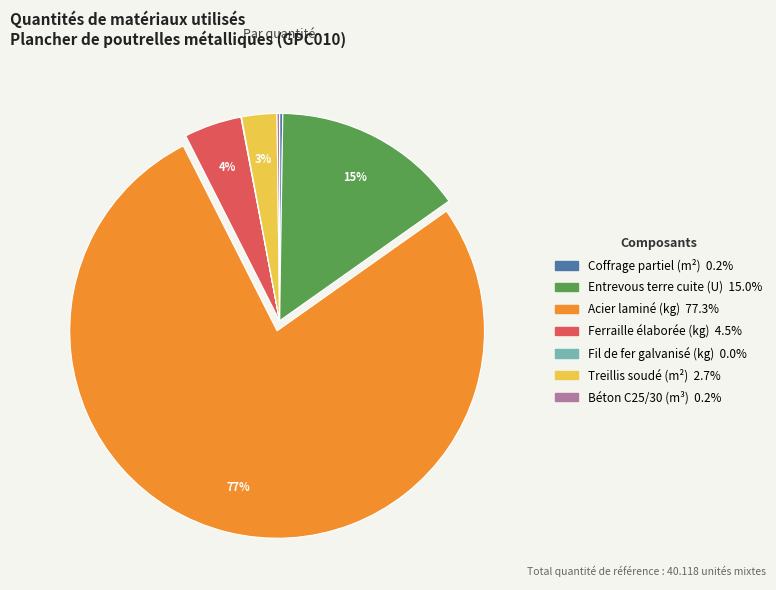

What is the largest slice in the pie chart?

Acier laminé (kg)